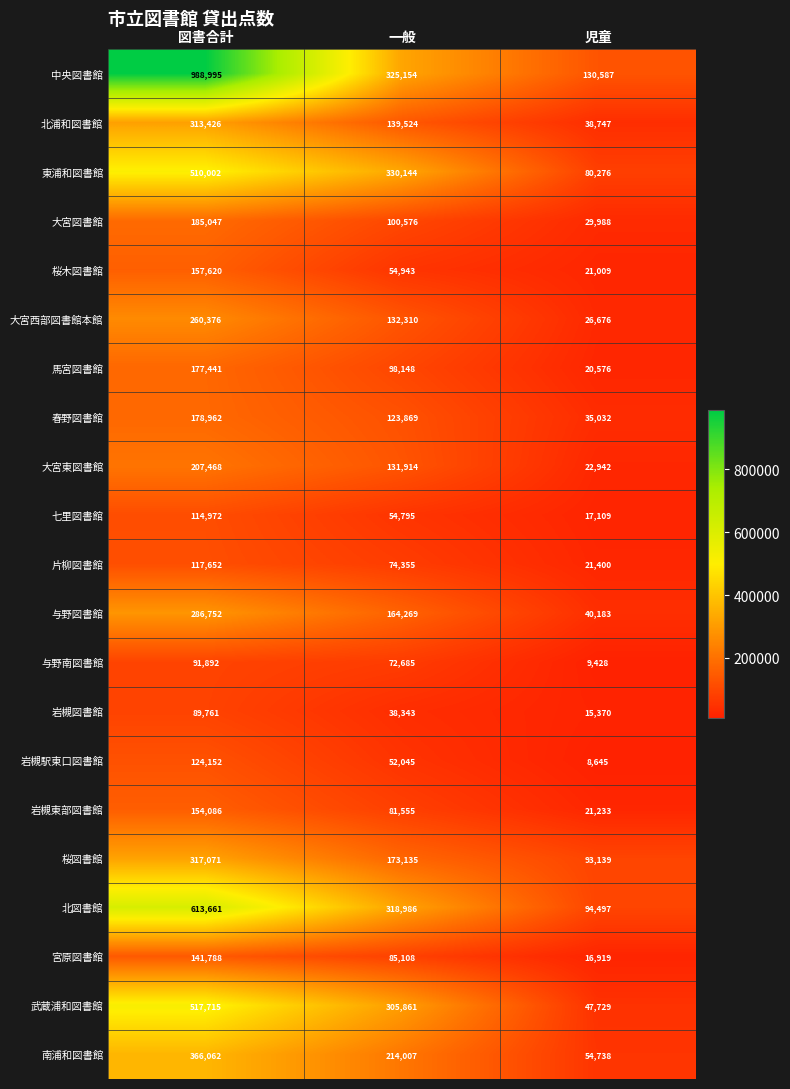

How many categories are shown in the chart?

3